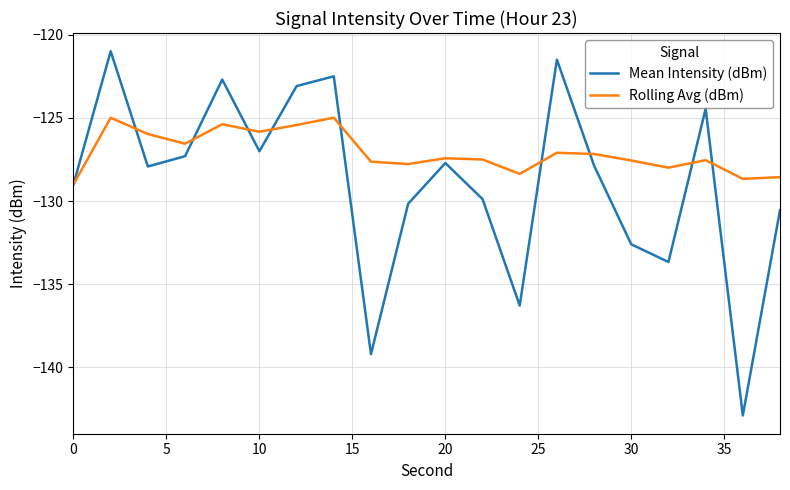

List the series in order of their peak value, highest first.

Mean Intensity (dBm), Rolling Avg (dBm)